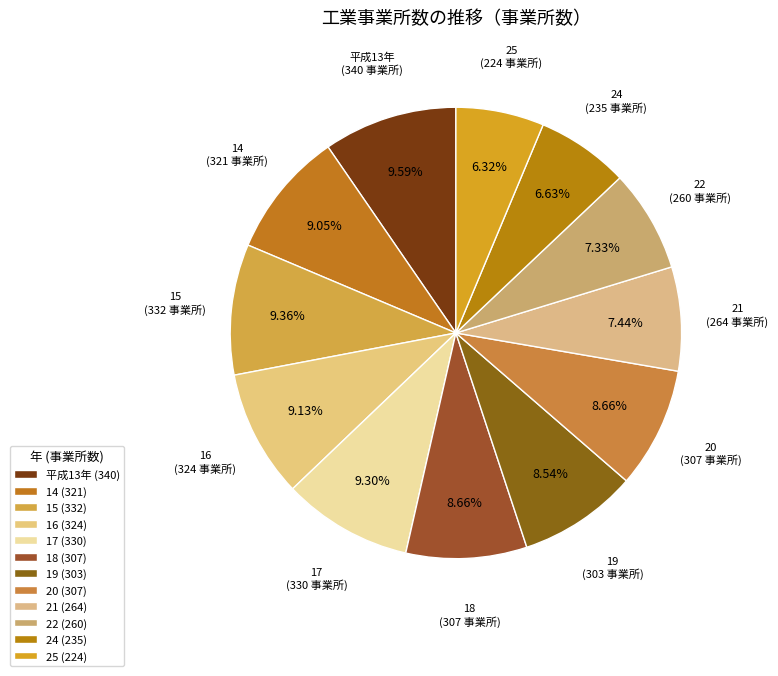

How many slices are in this pie chart?

12